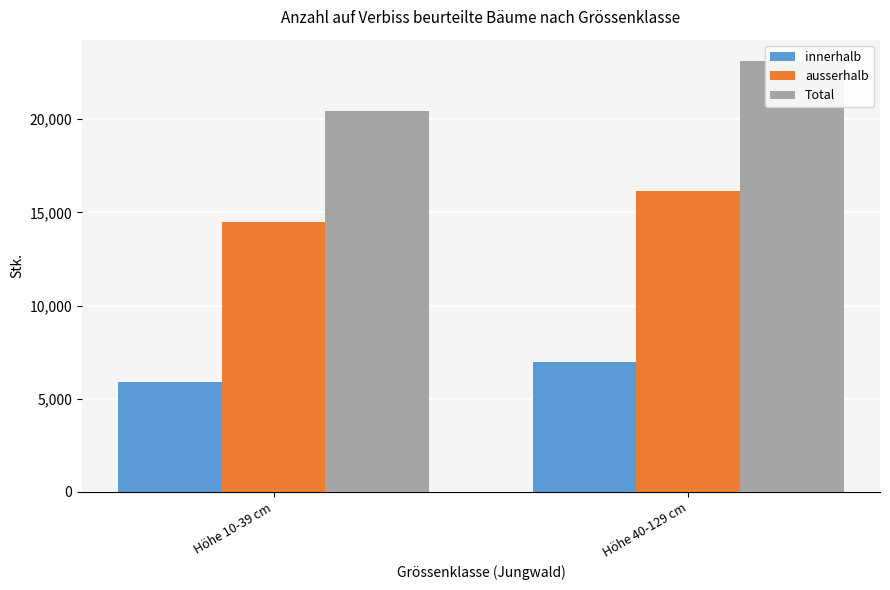

How many data points in innerhalb are less than 6953?

1